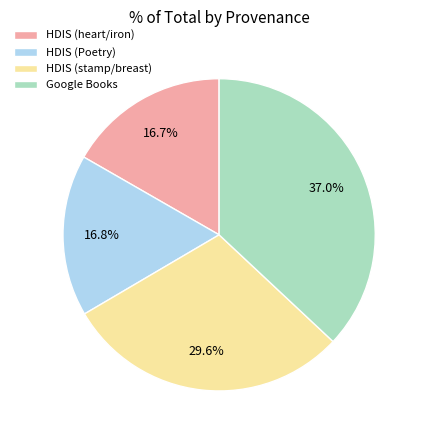

To the nearest percent, what is the difference between the largest and smallest slice percentages?

20%